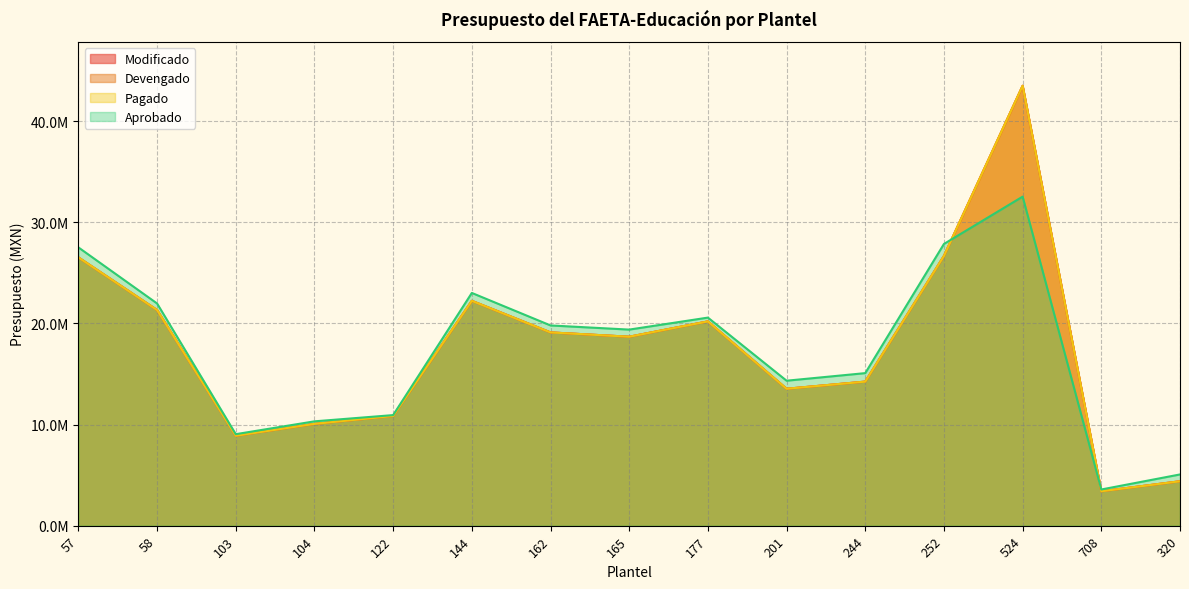

Reading right to left, what are all the values shown in this chart?

Modificado: 4393065	3405624	43509196	26681931	14249122	13541834	20205406	18688355	19114824	22238099	10852565	10069575	8894955	21329223	26533394
Devengado: 4393065	3405624	43509196	26681931	14249122	13541834	20205406	18688355	19114824	22238099	10852565	10069575	8894955	21329223	26533394
Pagado: 4393065	3405624	43509196	26681931	14249122	13541834	20205406	18688355	19114824	22238099	10852565	10069575	8894955	21329223	26533394
Aprobado: 5067305	3580272	32545555	27864207	15088571	14338975	20579734	19393512	19804292	23019549	10937508	10319626	9050478	21976497	27522468